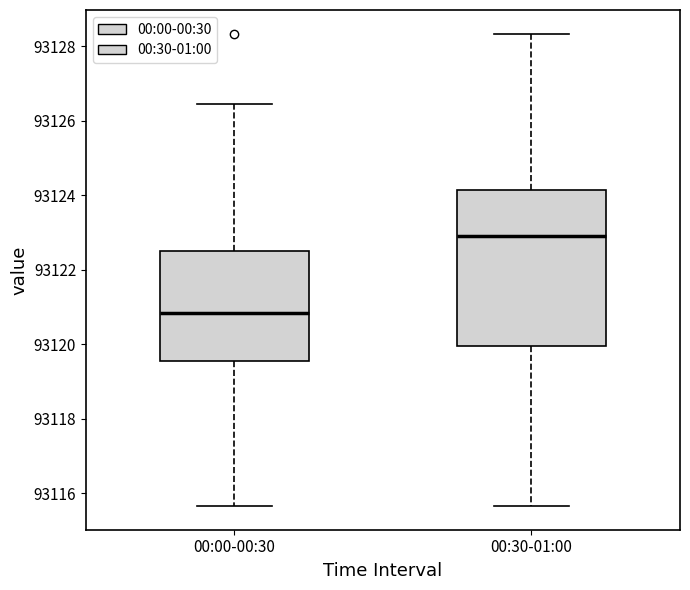

Comparing the boxes themselves (not the whiskers), which one is the tallest?

00:30-01:00